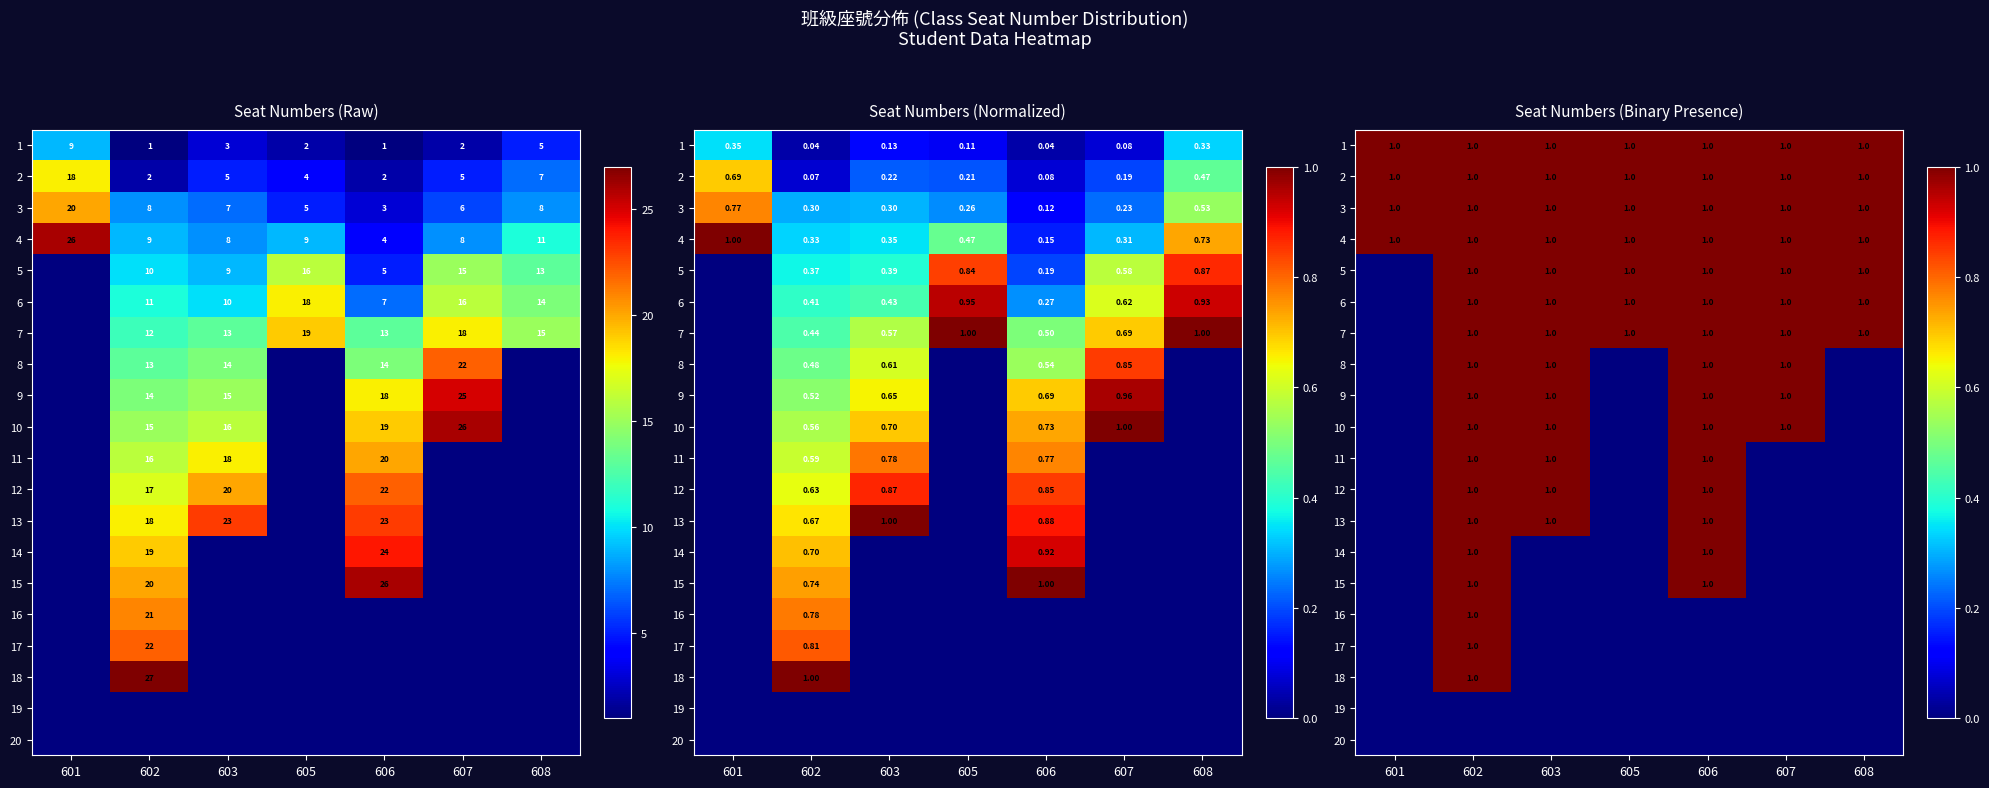

What is the difference between the second highest and minimum values in the 9 series?

1